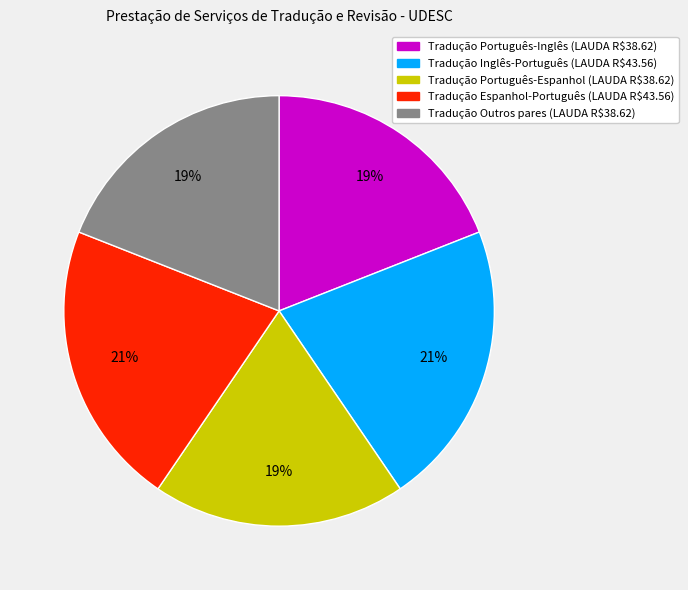

Is there any slice that represents more than half of the pie?

No